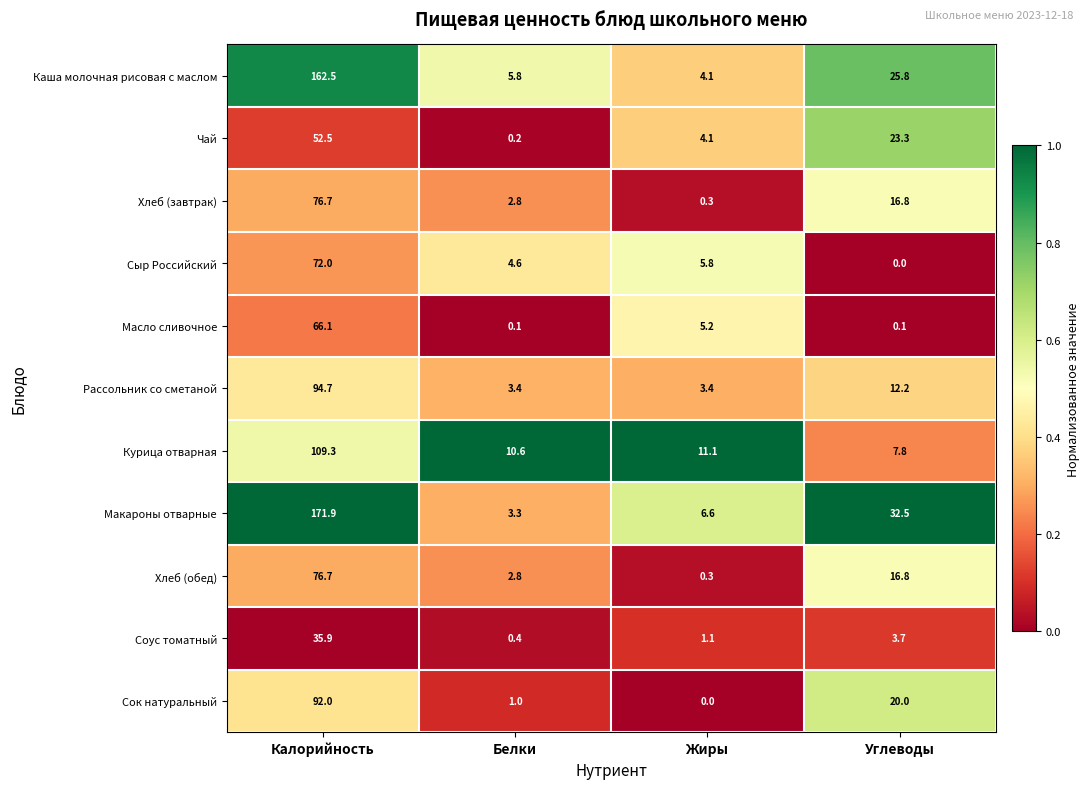

True or false: Соус томатный has a value of 0.5 at Жиры.

False